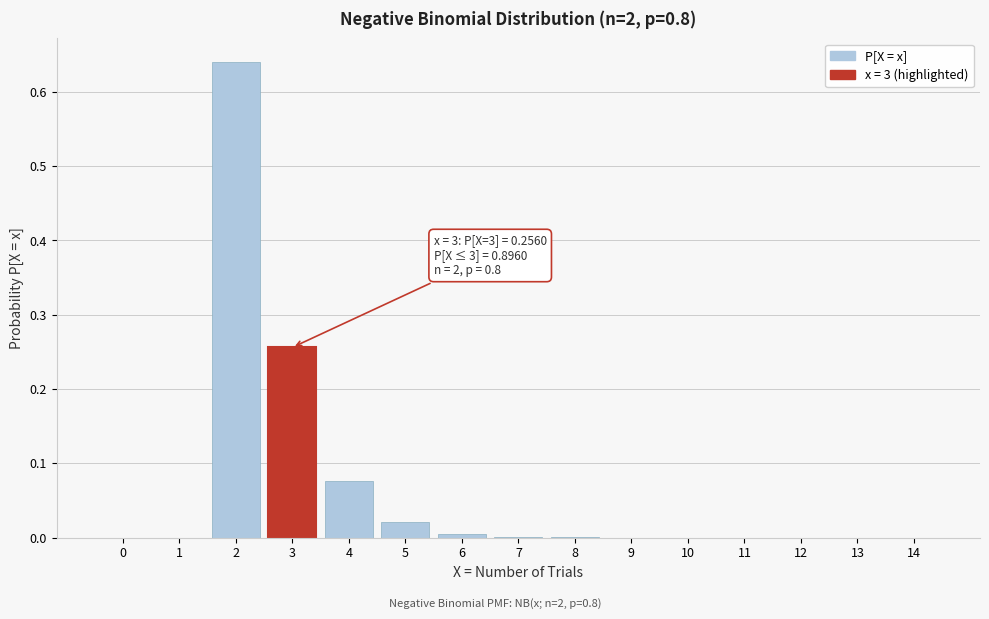

What is the change in value from 1 to 3?

+0.3